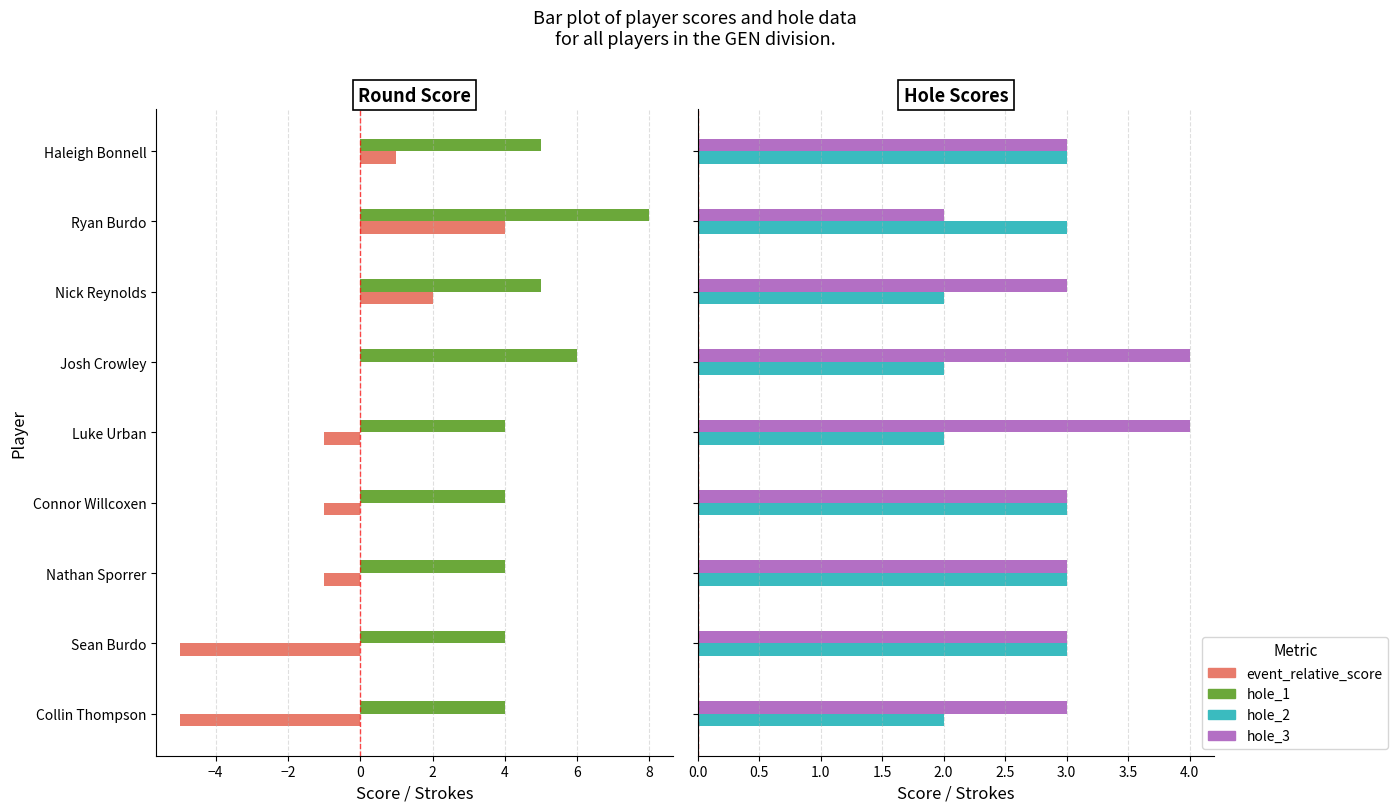

What is the difference between the second highest and minimum values in the hole_2 series?

1